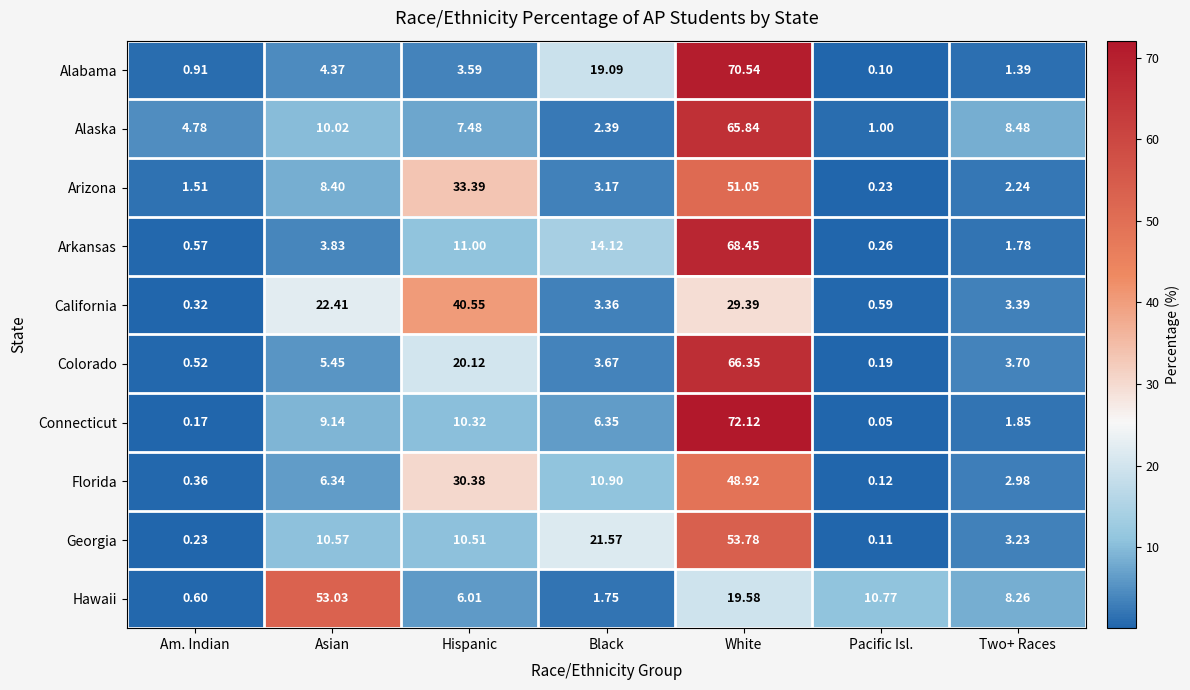

At which category does the chart reach its peak across all series?

White